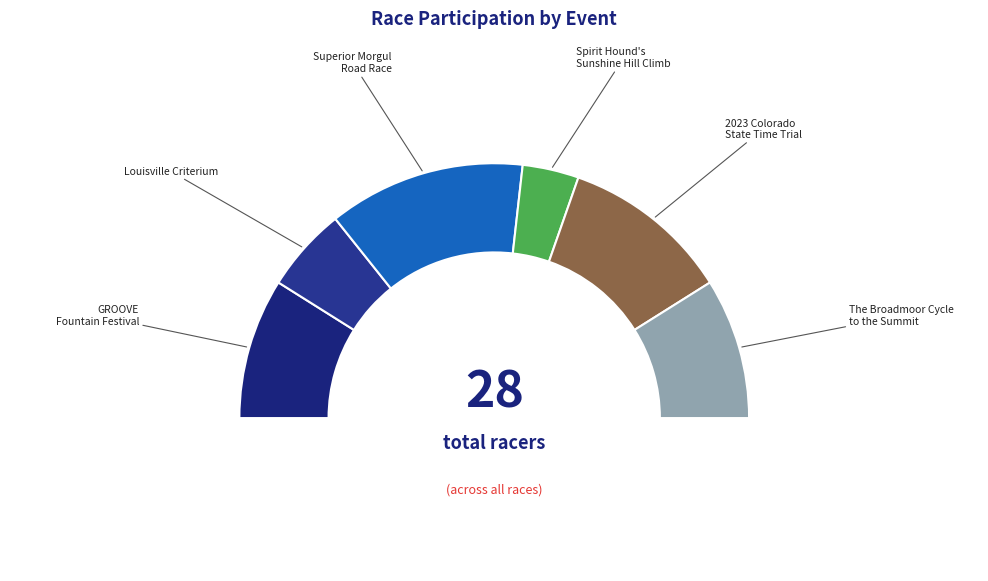

What percentage do Superior Morgul Road Race and 2023 Colorado State Time Trial together represent?

46.4%